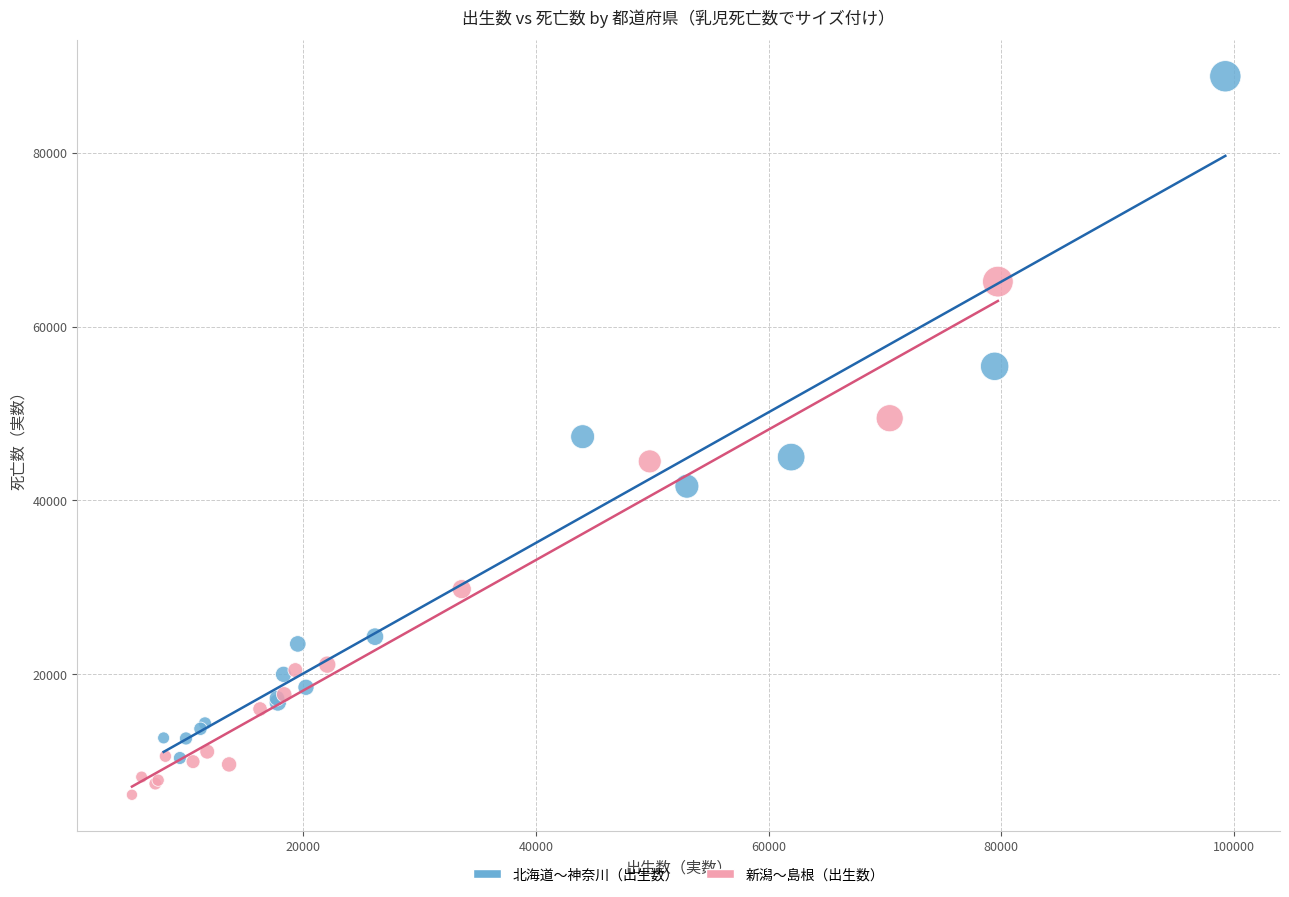

What are all the series names shown in the legend?

北海道〜神奈川（出生数）, 新潟〜島根（出生数）